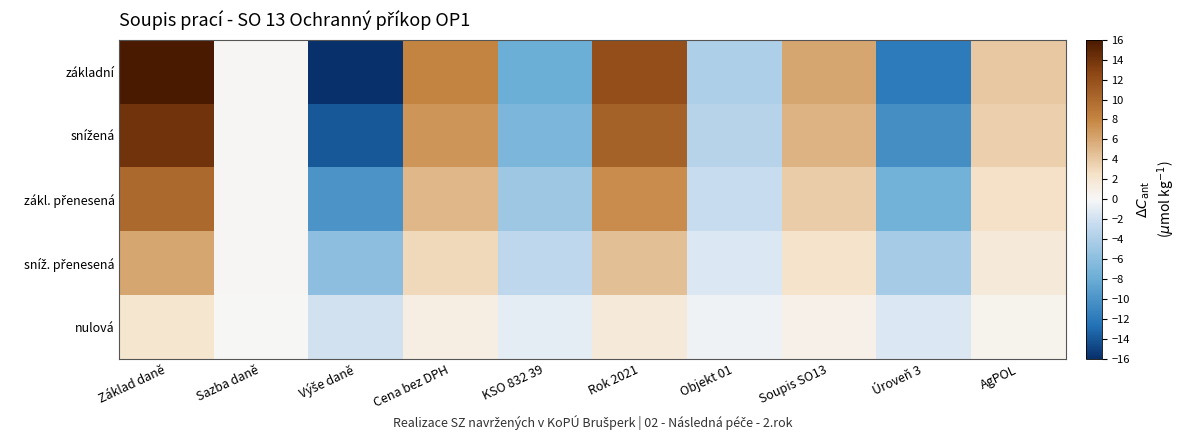

Between Úroveň 3 and KSO 832 39, which is larger?

KSO 832 39